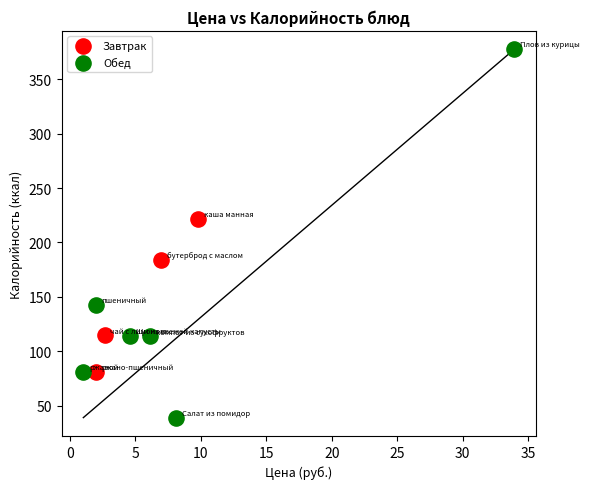

Which series reaches the minimum Y coordinate?

Обед